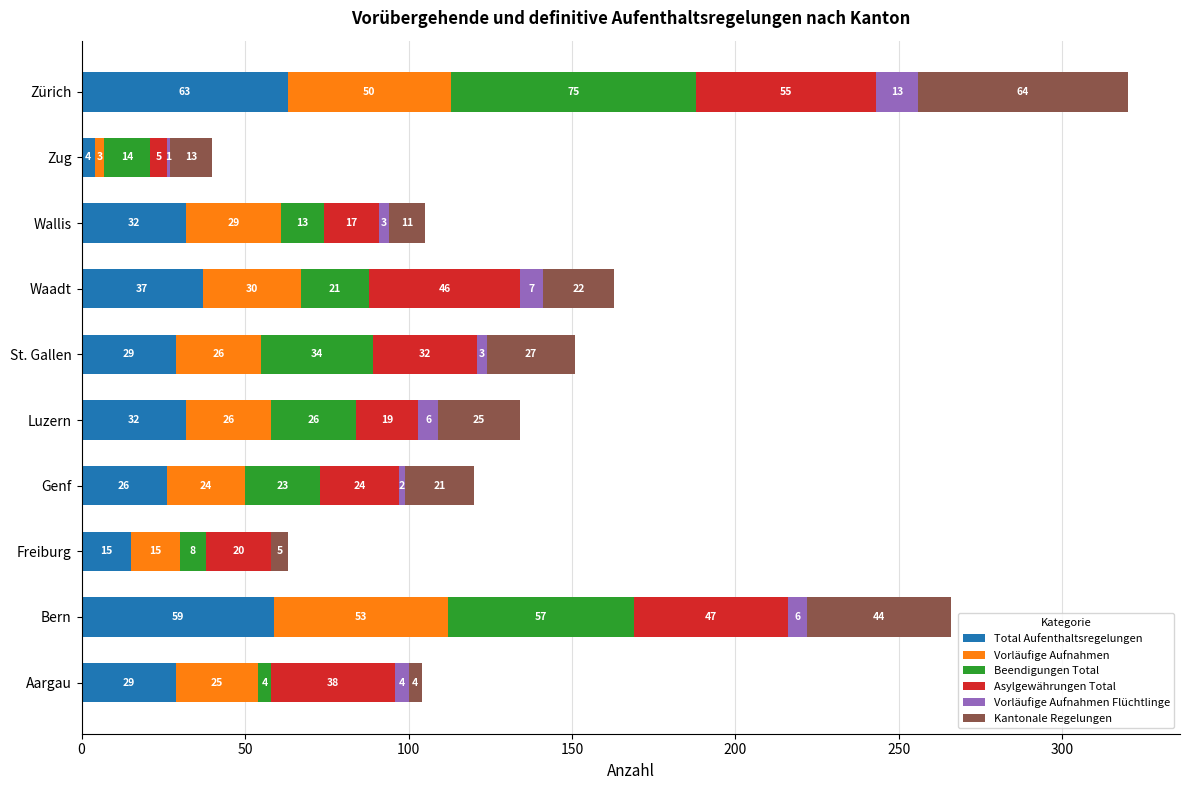

At which label does Total Aufenthaltsregelungen reach its peak?

Zürich